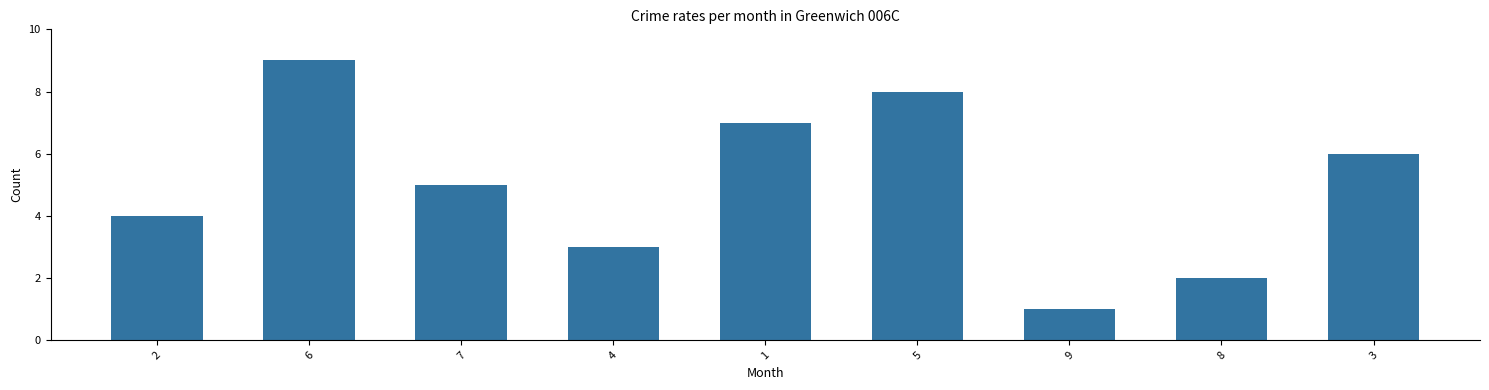

Approximately how many times larger is the value at 8 compared to 1?

0.3